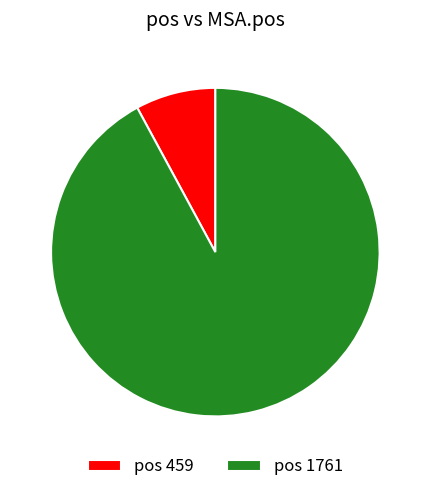

Does any single category account for the majority?

Yes